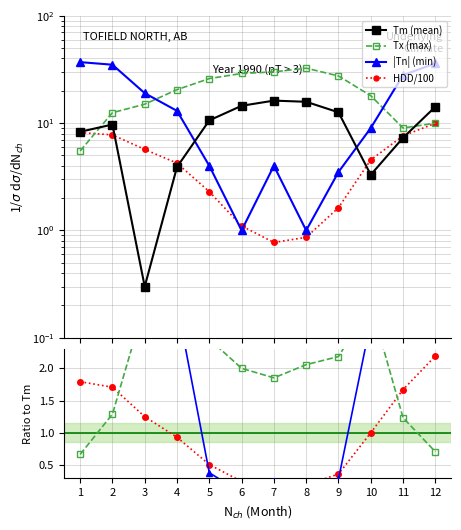

What are all the series names shown in the legend?

Tm, Tx, Tn, HDD